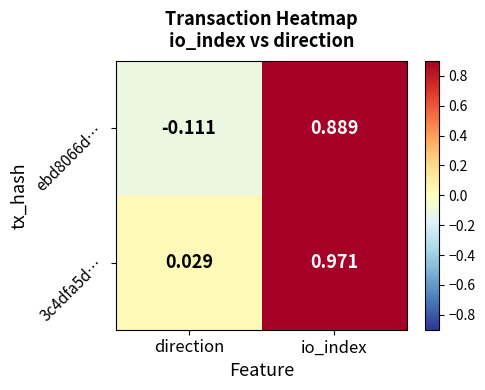

Is the value of ebd8066d… at direction greater than the value of 3c4dfa5d… at direction?

No